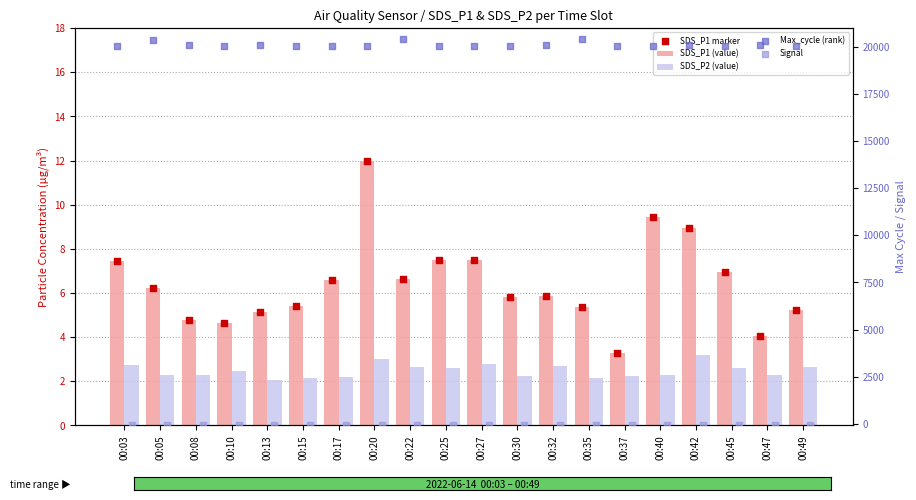

Is the value of SDS_P2 (value) at 00:45 greater than the value of SDS_P1 marker at 00:37?

No